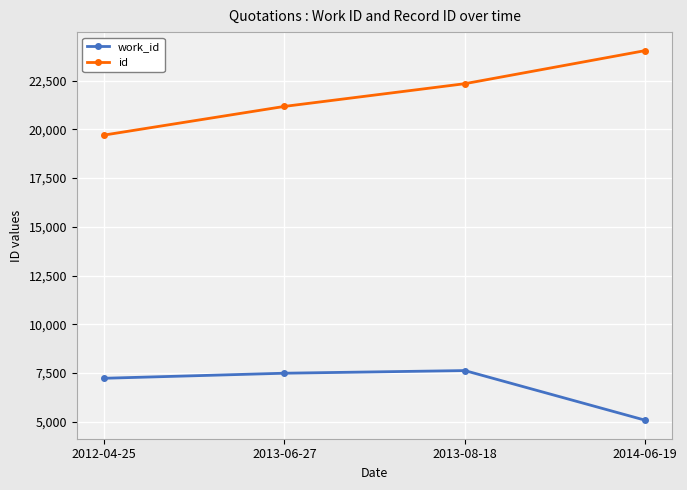

Which series has the largest total across all categories?

id